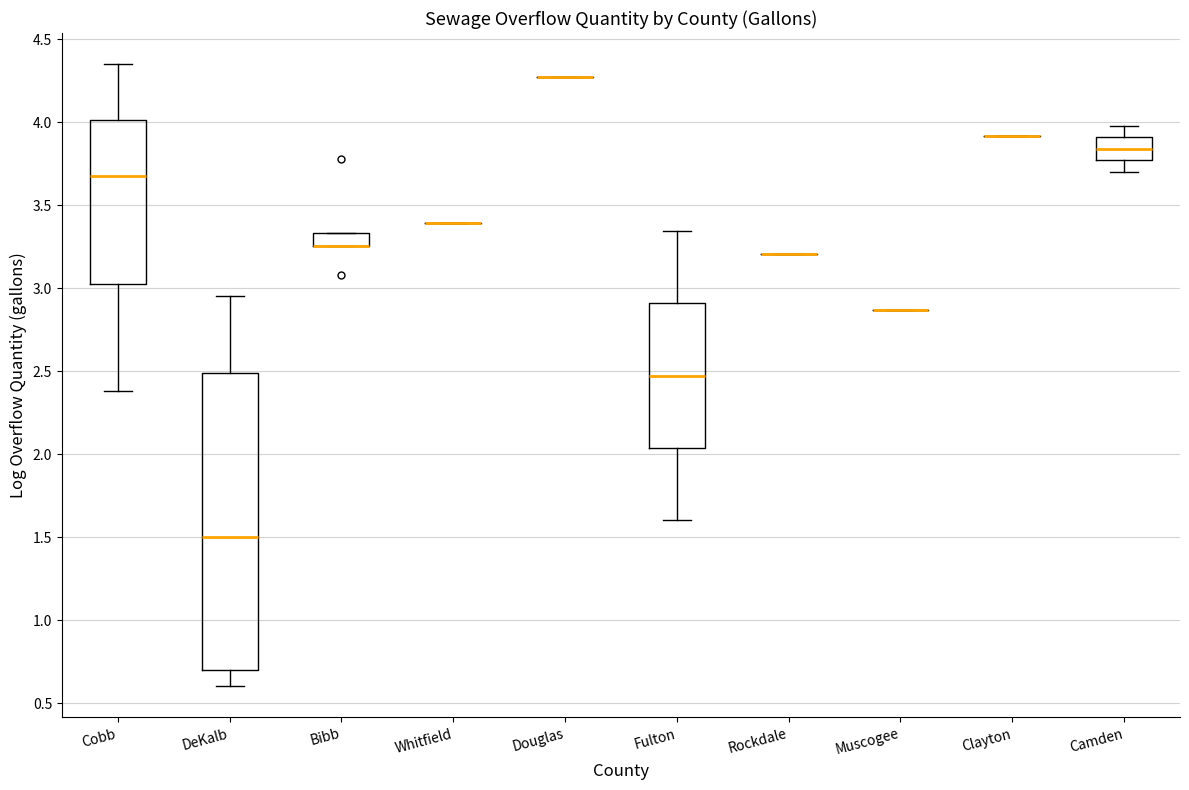

Comparing the boxes themselves (not the whiskers), which one is the tallest?

DeKalb